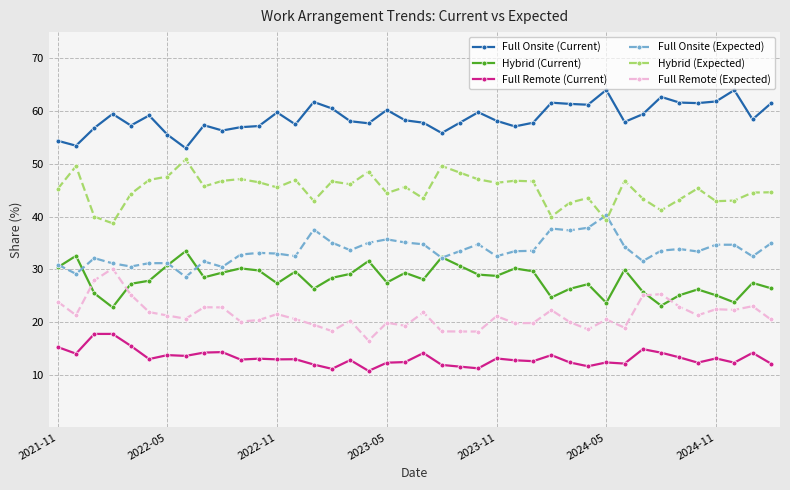

Count the number of data series in this chart.

6